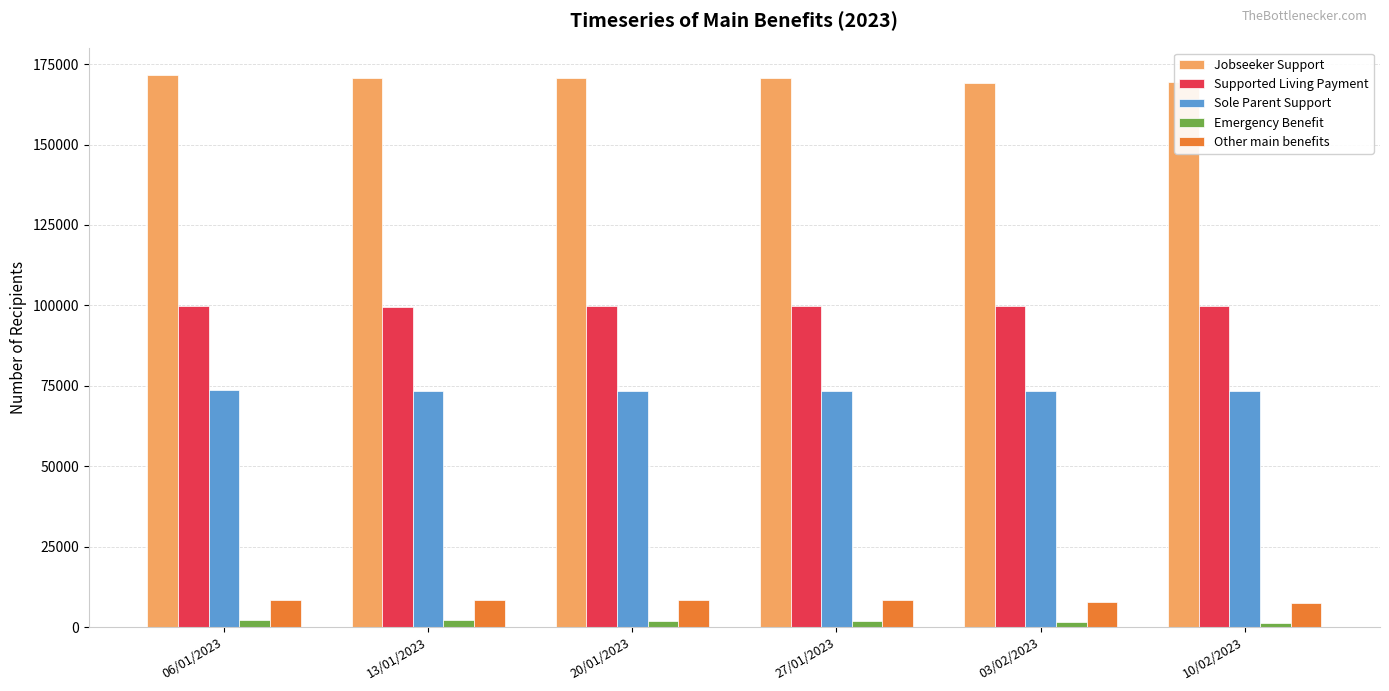

Rank the series at 27/01/2023 from highest to lowest value.

Jobseeker Support, Supported Living Payment, Sole Parent Support, Other main benefits, Emergency Benefit